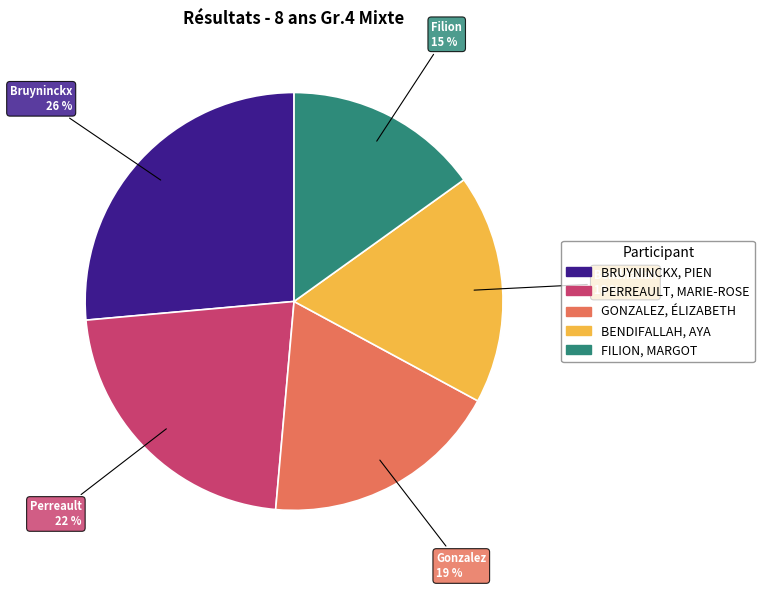

Is the sum of FILION, MARGOT and BENDIFALLAH, AYA greater than half?

No